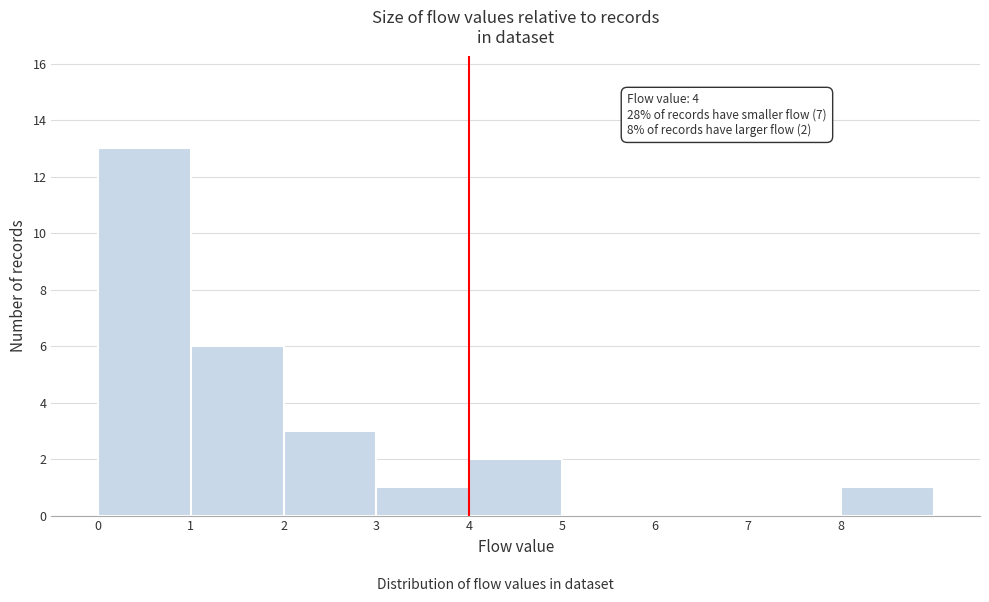

Which range on the x-axis has the tallest bar?

0 to 1